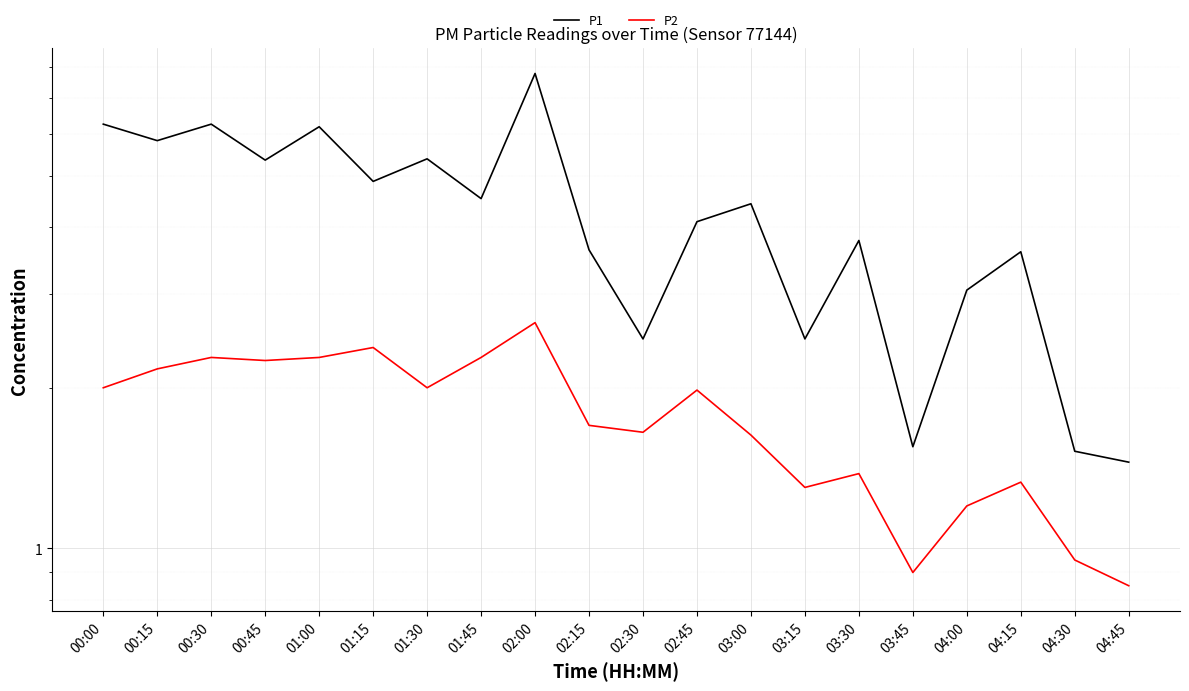

What is the difference between the highest and lowest values at 04:15?

2.3